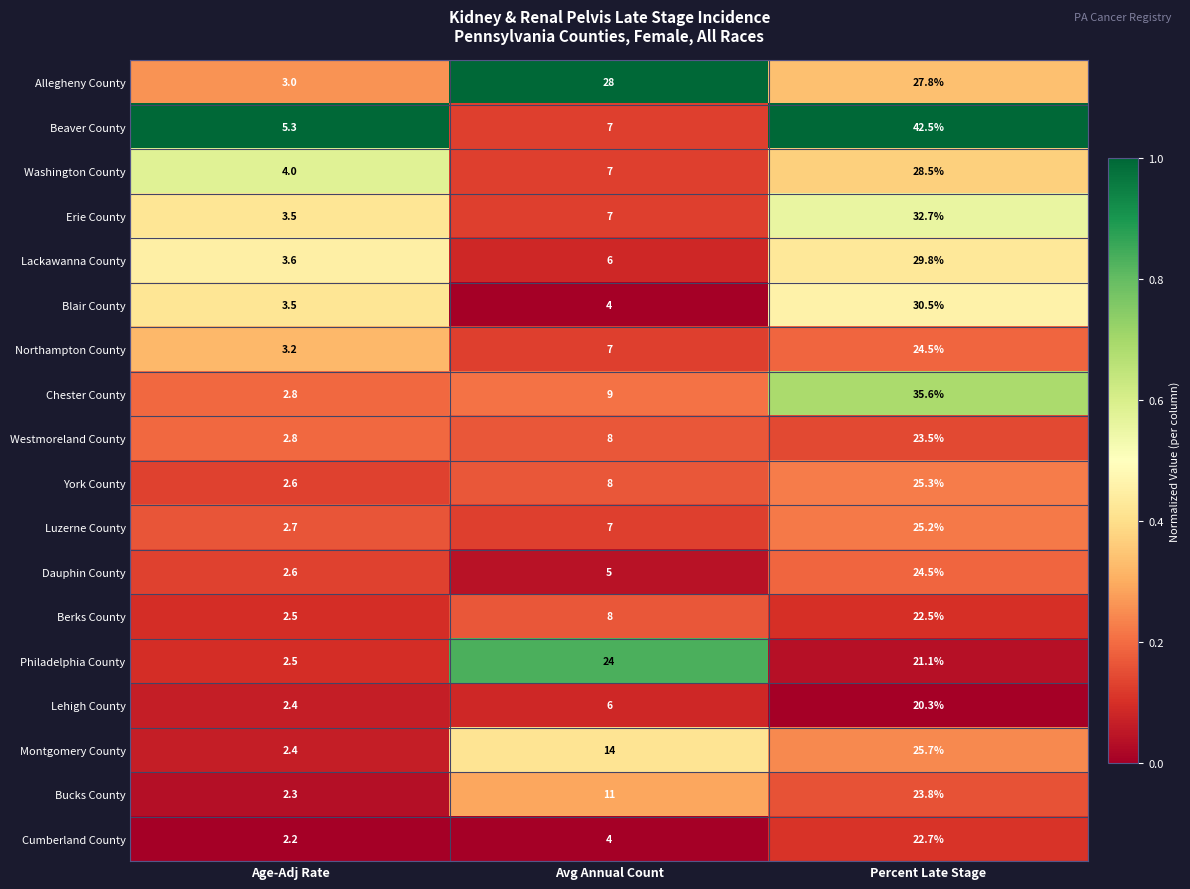

Is it true that Westmoreland County equals 2.8 at Age-Adj Rate?

True